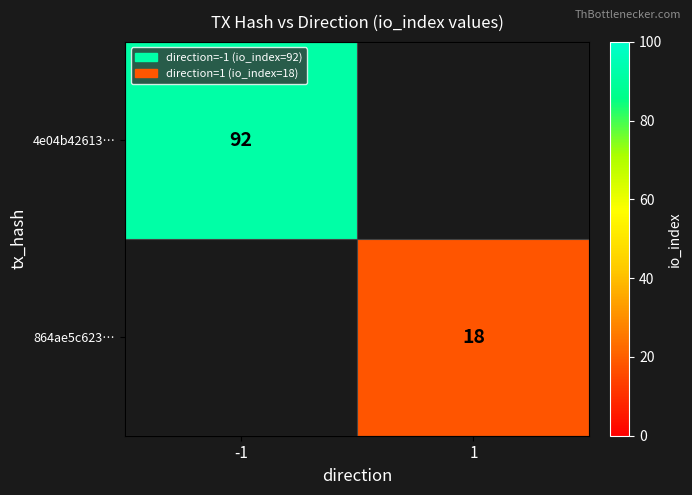

True or false: 4e04b42613… has a value of 53 at -1.

False